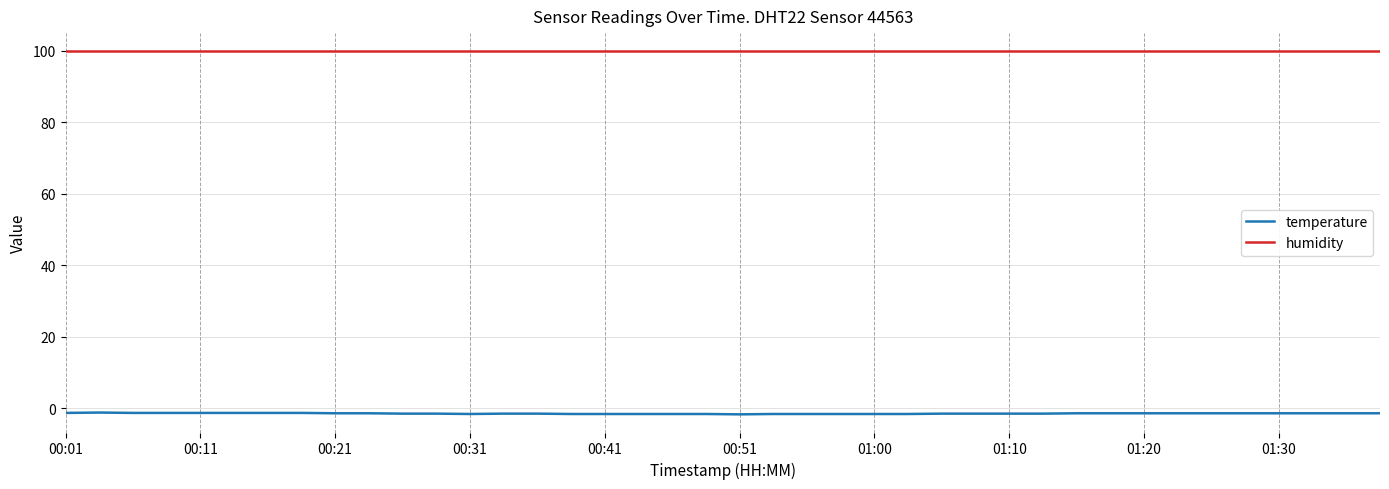

List the series in order of their peak value, lowest first.

temperature, humidity